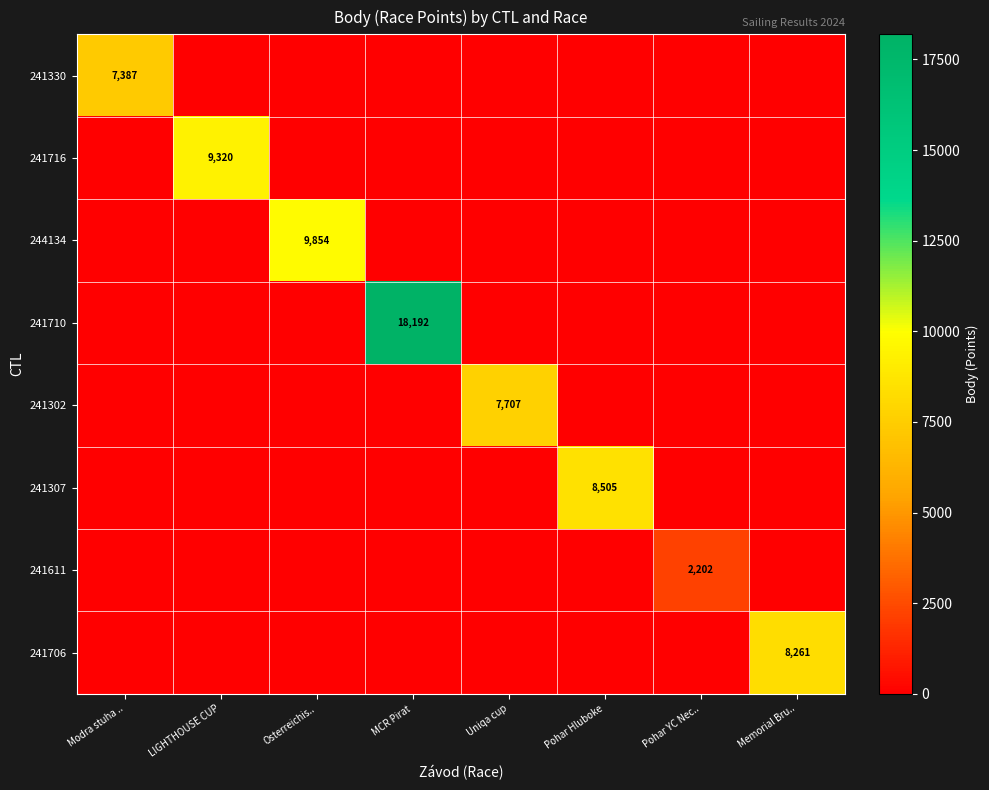

Is it true that 241330 equals 4206 at Modra stuha ..?

False